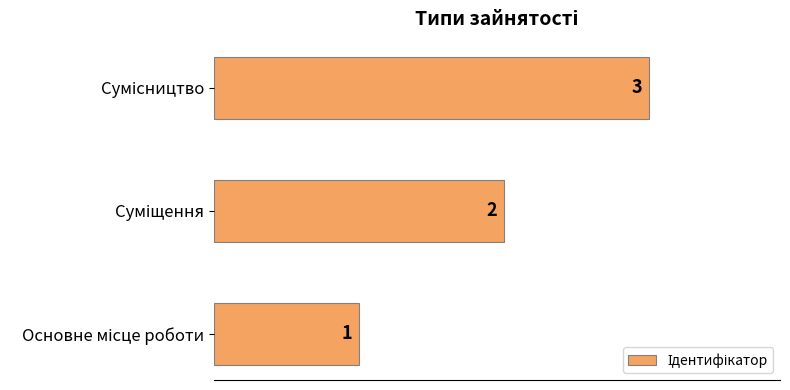

What is the sum of all values?

6